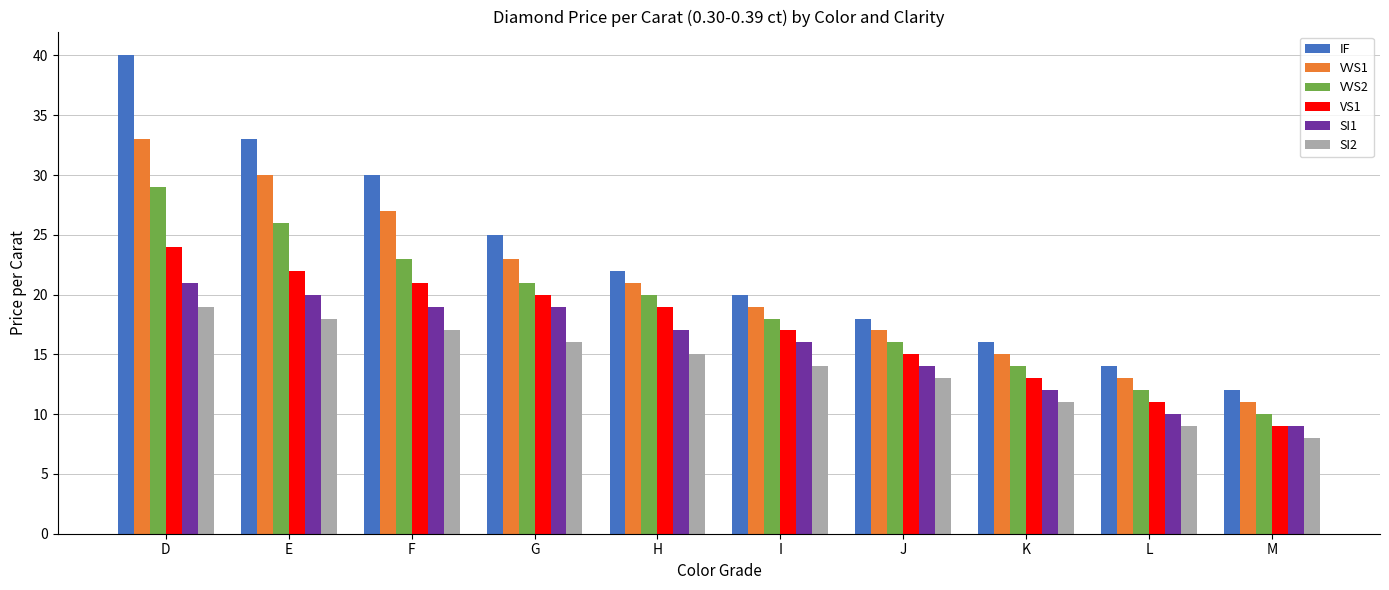

What is the approximate value of VVS2 at G?

21